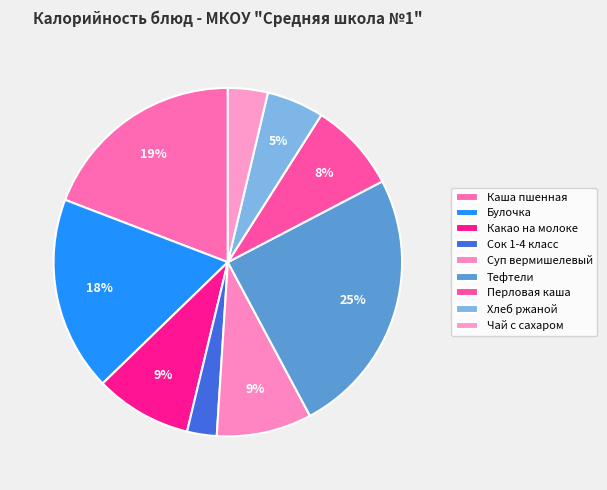

The Тефтели slice represents 25% of the pie. True or false?

True